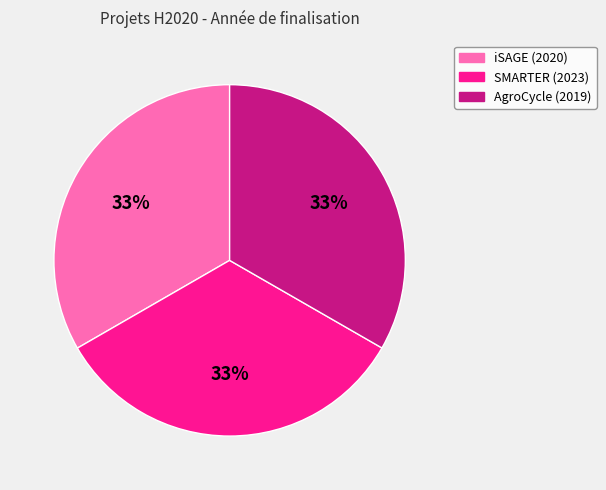

To the nearest percent, what percentage of the pie is SMARTER (2023)?

33%